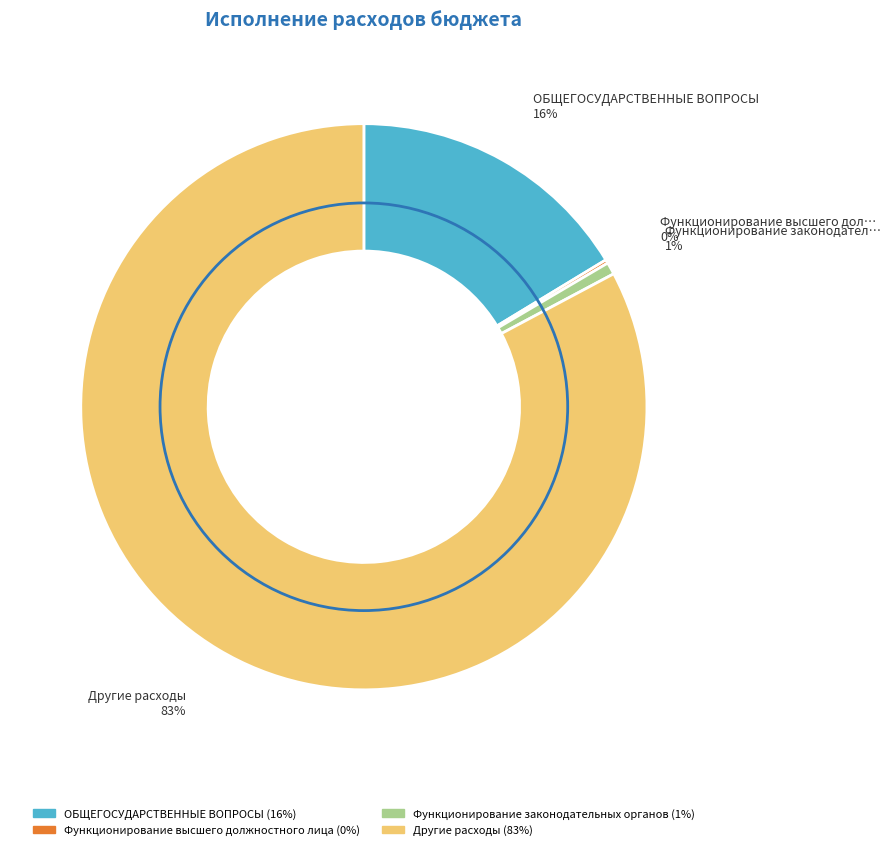

Which has a higher value, Другие расходы or Функционирование законодательных органов?

Другие расходы